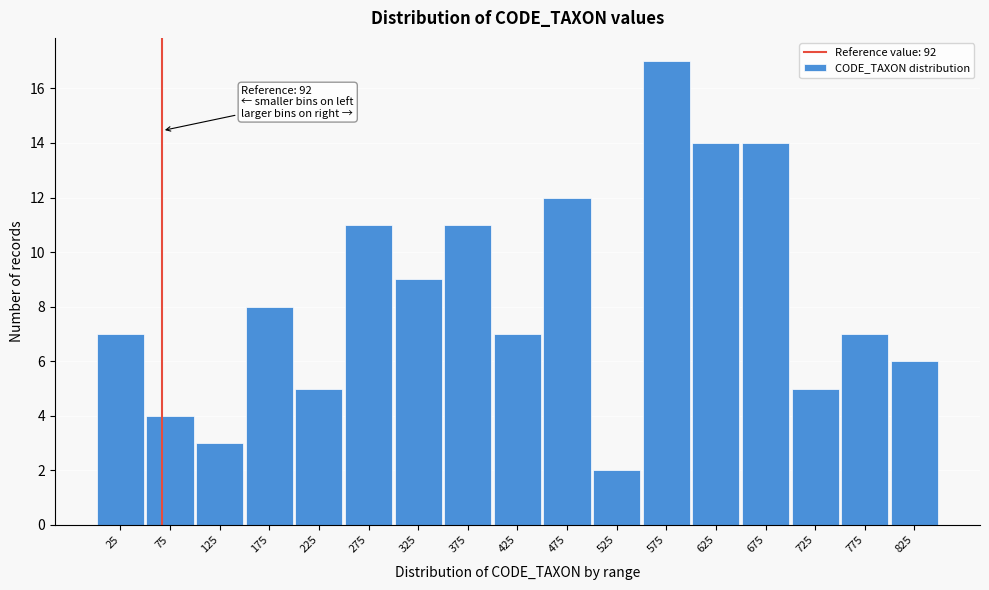

Reading left to right, what are all the values shown in this chart?

25=7	75=4	125=3	175=8	225=5	275=11	325=9	375=11	425=7	475=12	525=2	575=17	625=14	675=14	725=5	775=7	825=6